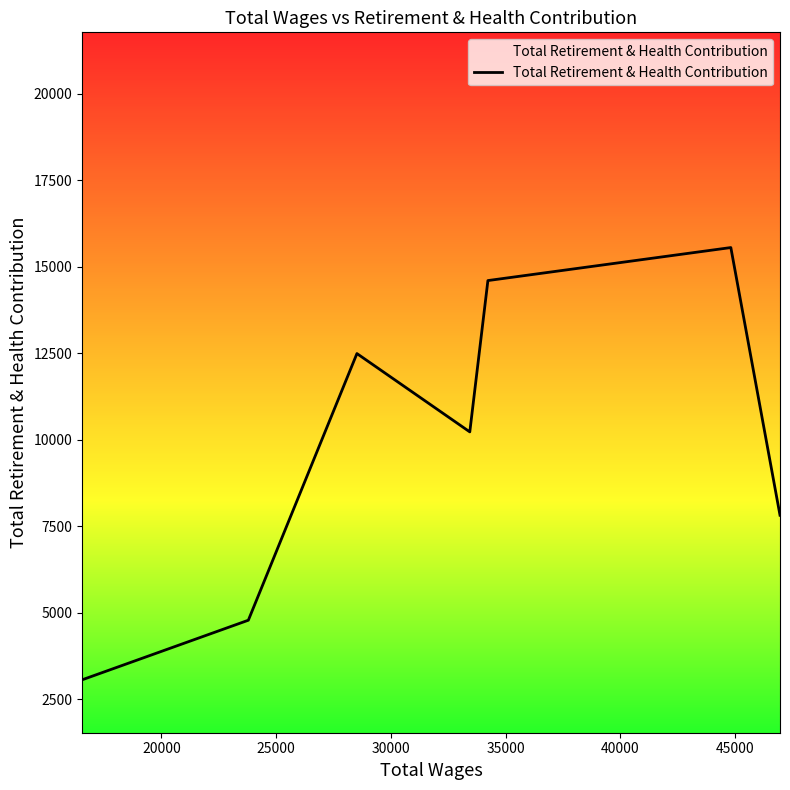

How many interior local valleys (lower than both neighbors) does the data have?

1